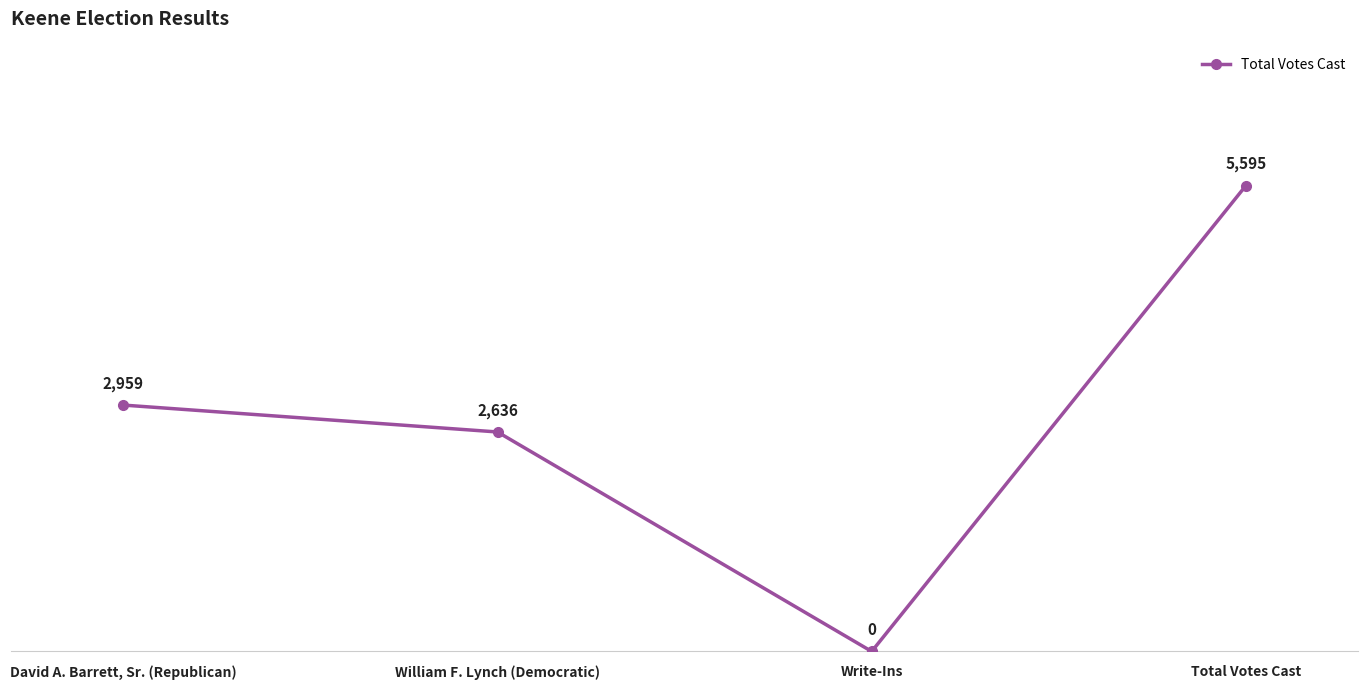

Does the chart have visible grid lines?

No